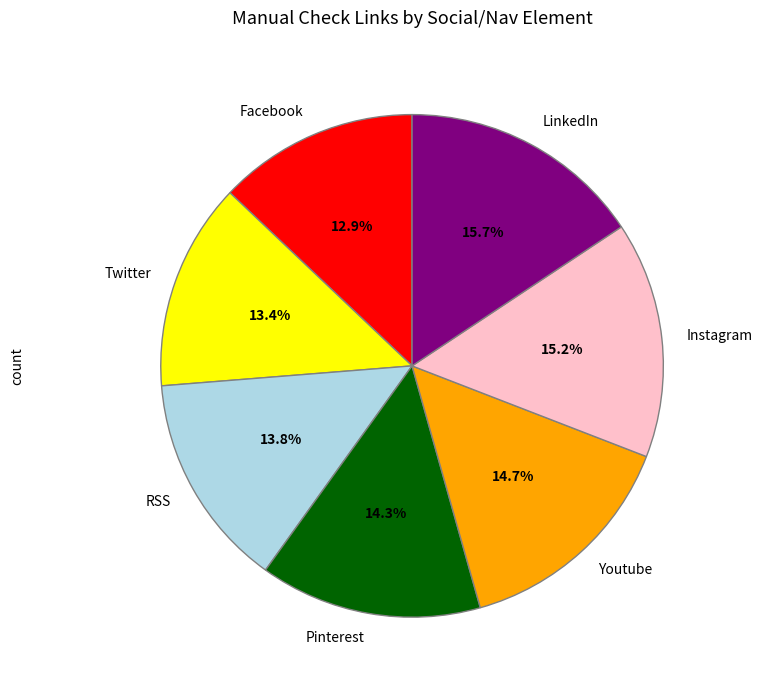

Is there a majority slice in this chart?

No